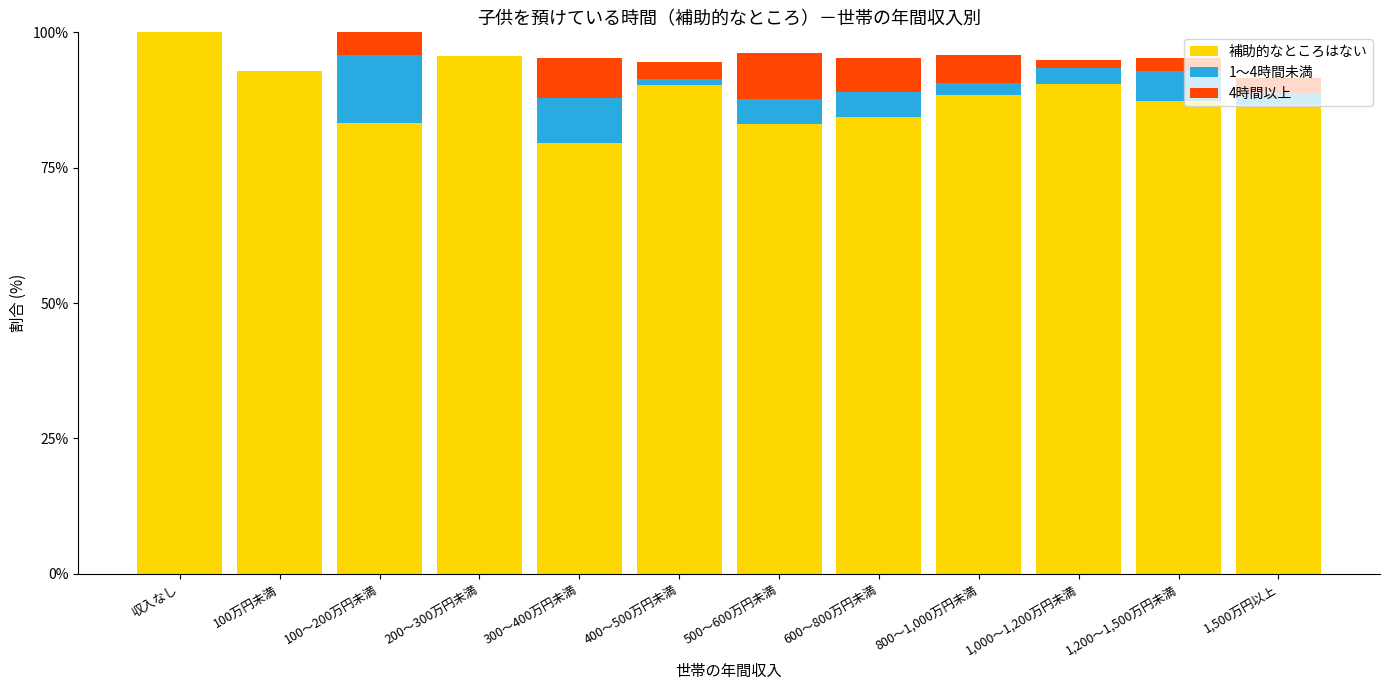

The value of 補助的なところはない at 1,000～1,200万円未満 is 90.4. True or false?

True